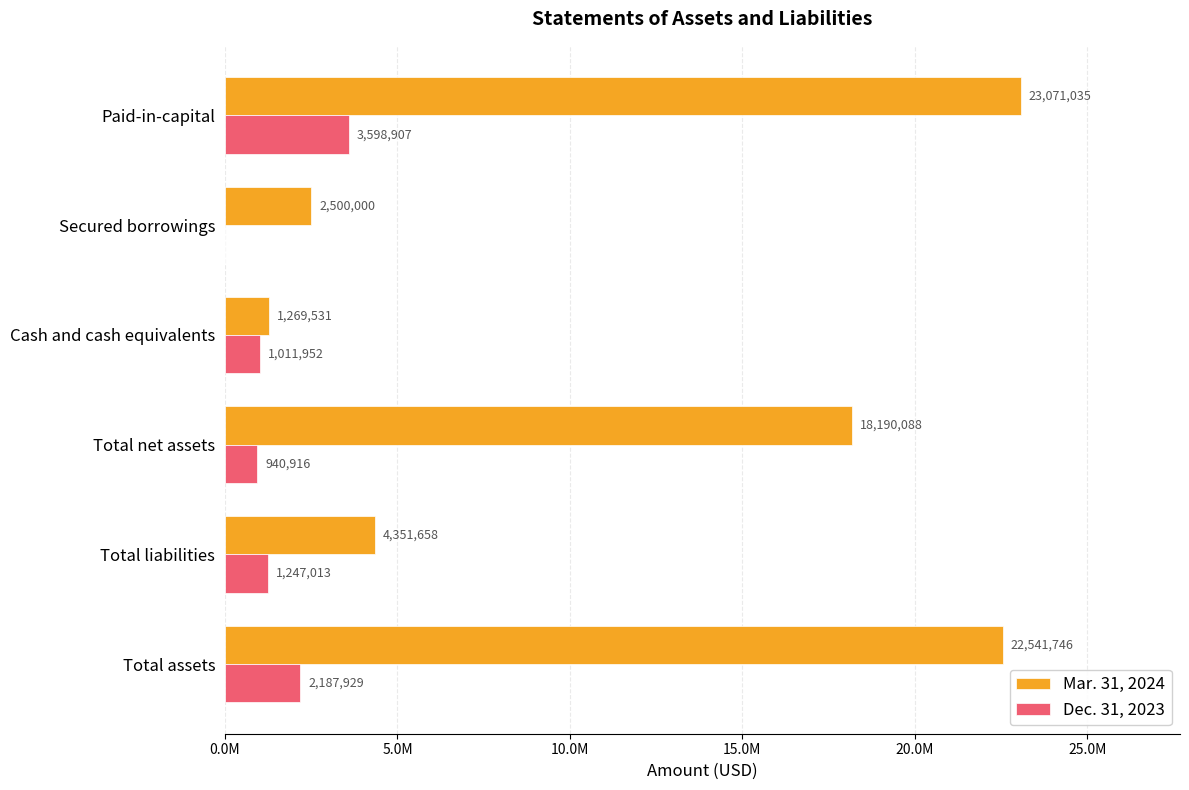

List the series in order of their overall mean, lowest first.

Dec. 31, 2023, Mar. 31, 2024